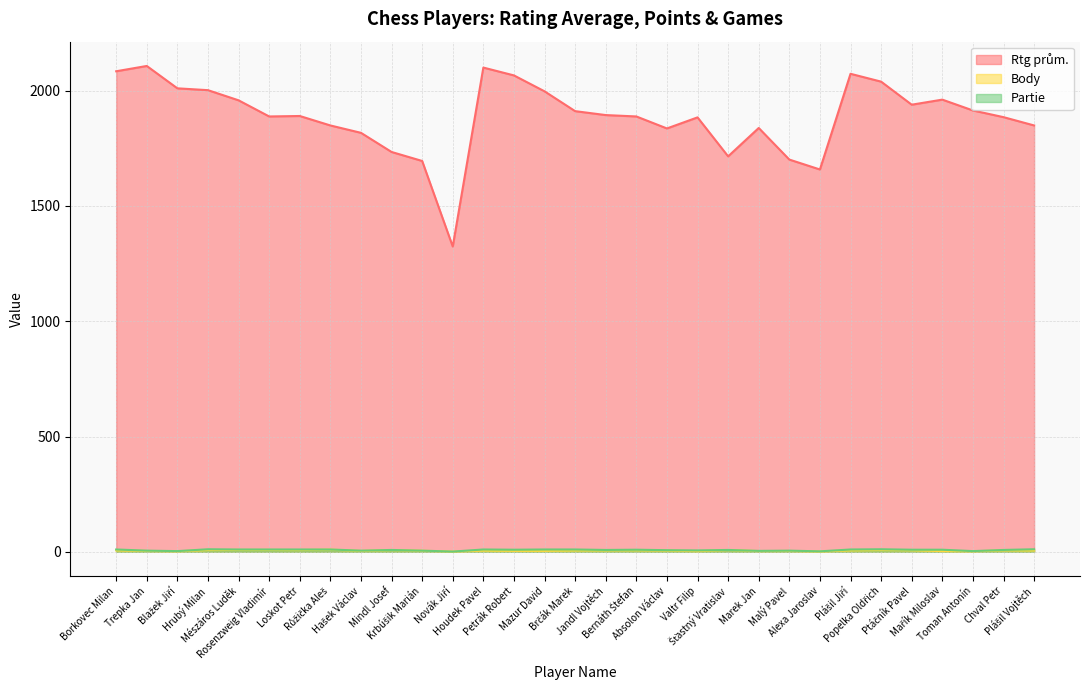

Reading left to right, extract all data points from this chart.

Rtg prům.: 2084.0	2107.0	2010.0	2002.0	1958.0	1888.0	1890.0	1849.0	1817.0	1734.0	1695.0	1324.0	2100.0	2066.0	1997.0	1911.0	1894.0	1888.0	1836.0	1884.0	1715.0	1838.0	1701.0	1658.0	2073.0	2039.0	1939.0	1961.0	1914.0	1885.0	1849.0
Body: 6.0	3.5	2.0	7.5	8.0	8.0	7.5	9.5	3.5	7.5	4.5	1.0	5.0	4.0	4.0	5.5	6.0	6.5	5.0	2.5	7.5	3.0	3.5	1.0	6.0	7.5	6.5	3.0	2.0	6.0	5.5
Partie: 10.0	5.0	3.0	11.0	10.0	10.0	10.0	10.0	5.0	8.0	5.0	1.0	10.0	9.0	10.0	10.0	8.0	9.0	7.0	6.0	8.0	4.0	5.0	2.0	10.0	11.0	9.0	9.0	3.0	8.0	11.0